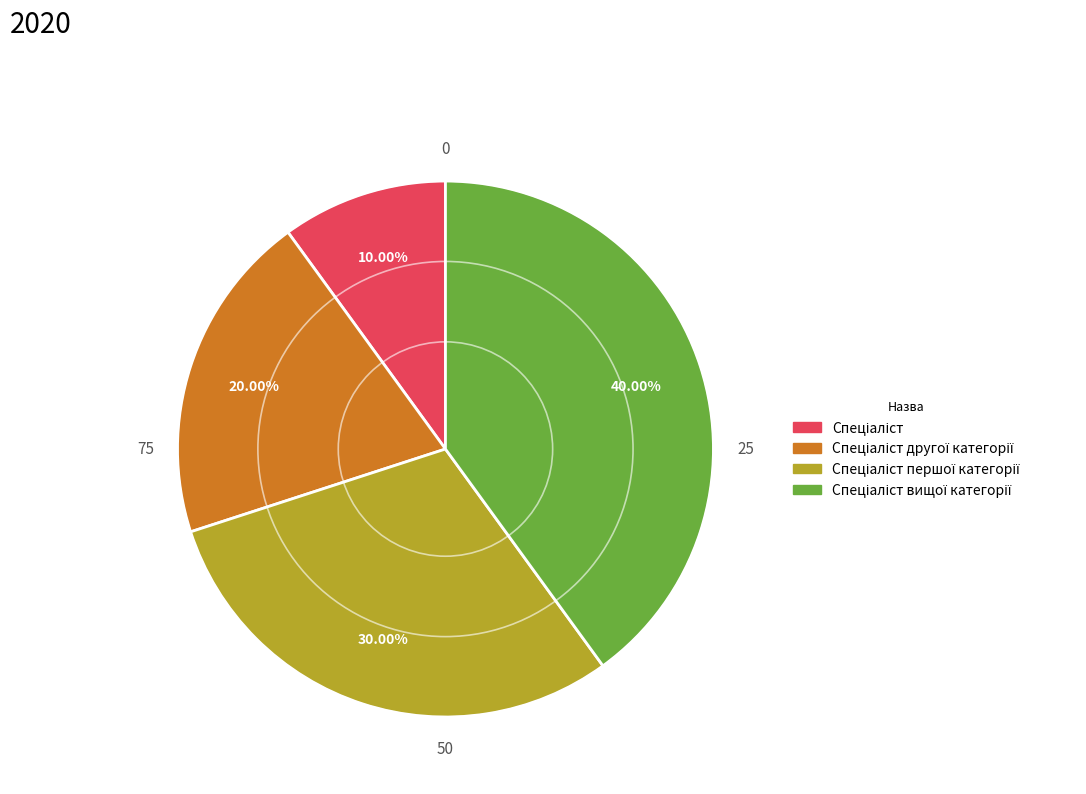

To the nearest percent, what is the difference between the largest and smallest slice percentages?

30%